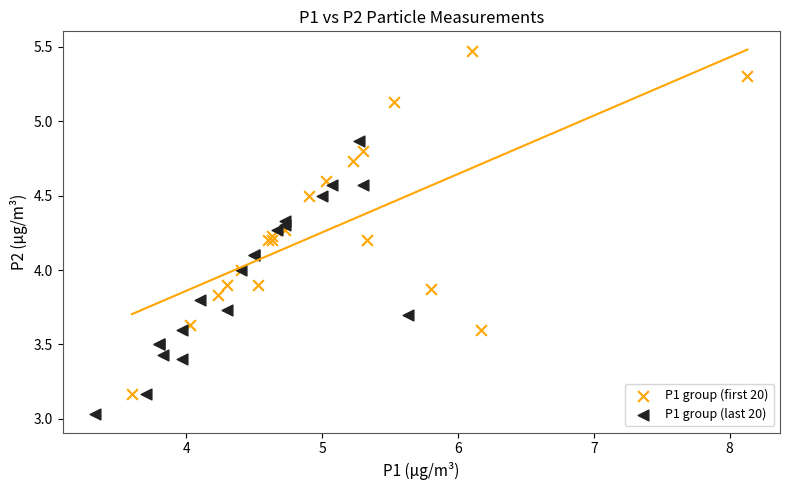

Which series has the widest spread of Y values?

P1 group (first 20)